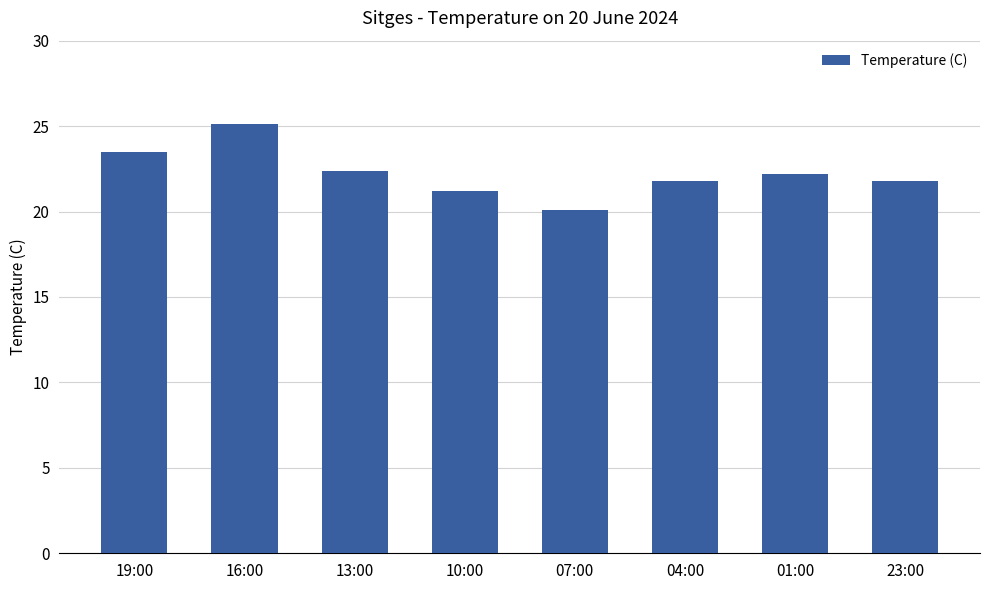

What is the sum of all values?

178.1